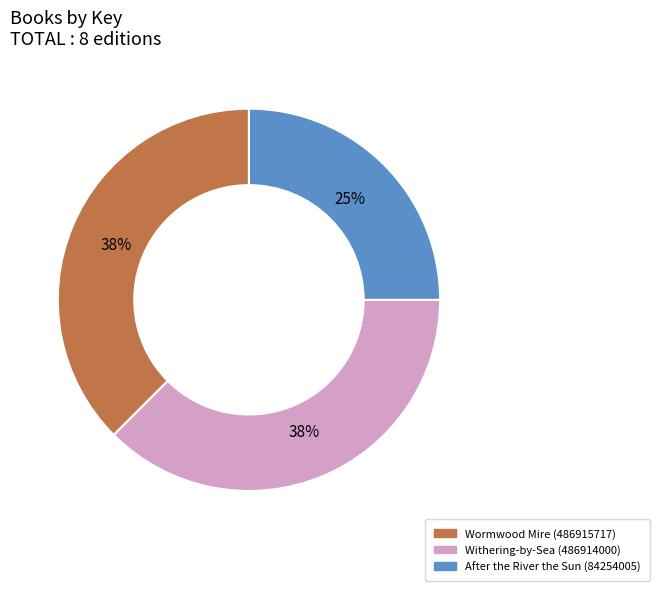

The Wormwood Mire (486915717) slice represents 43% of the pie. True or false?

False